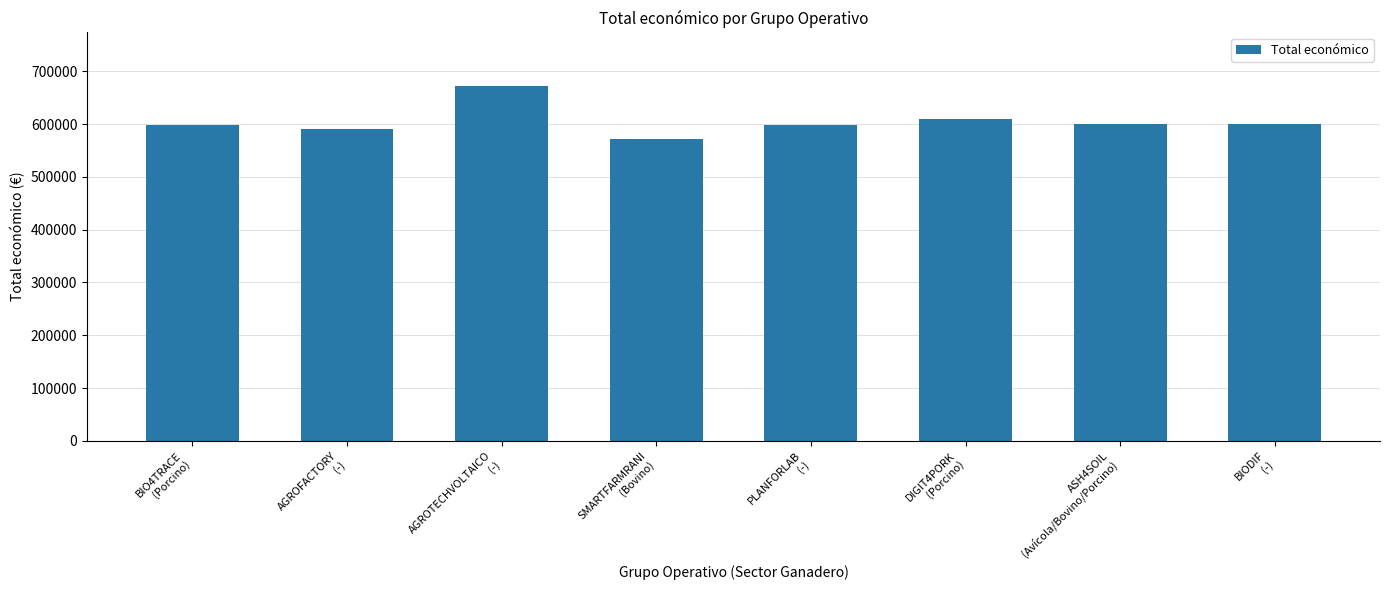

What is the difference between the values at SMARTFARMRANI
(Bovino) and DIGIT4PORK
(Porcino)?

37241